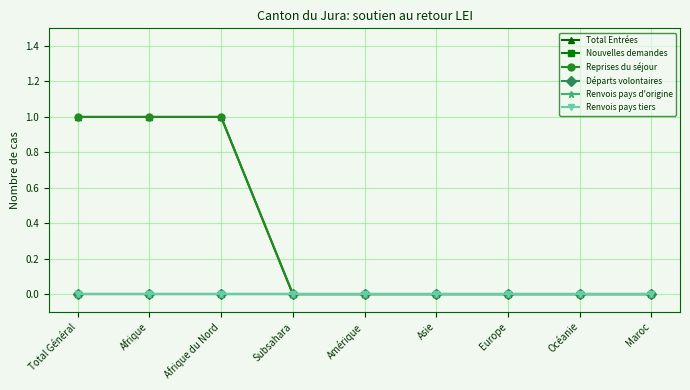

Reading right to left, list all the values displayed in this chart.

Total Entrées: 0	0	0	0	0	0	1	1	1
Nouvelles demandes: 0	0	0	0	0	0	0	0	0
Reprises du séjour: 0	0	0	0	0	0	1	1	1
Départs volontaires: 0	0	0	0	0	0	0	0	0
Renvois pays d'origine: 0	0	0	0	0	0	0	0	0
Renvois pays tiers: 0	0	0	0	0	0	0	0	0